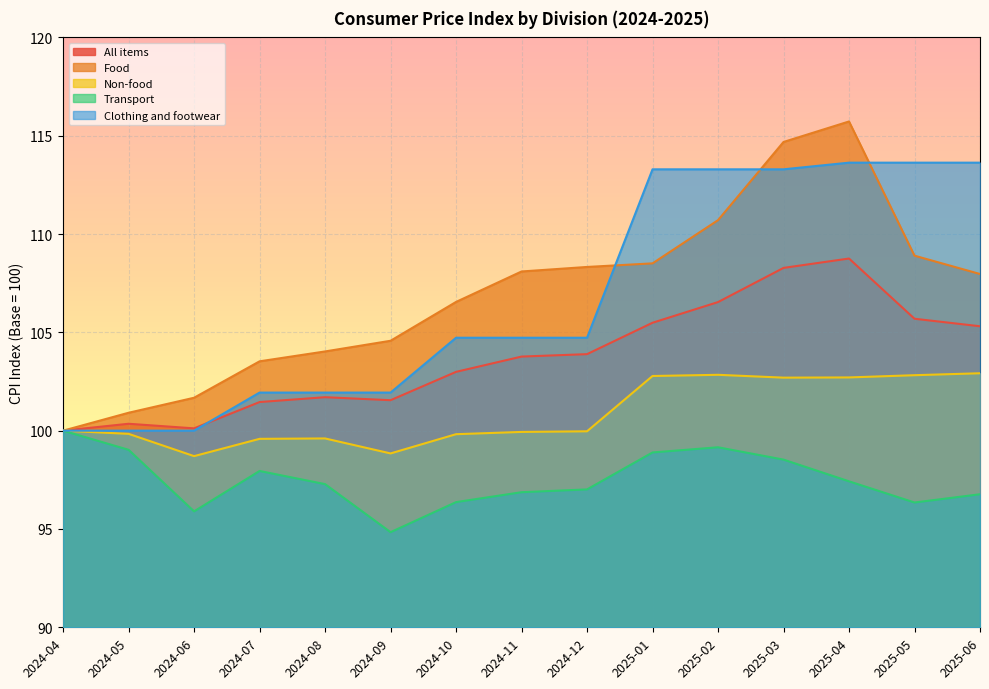

Where is the first local maximum for All items?

2024-05